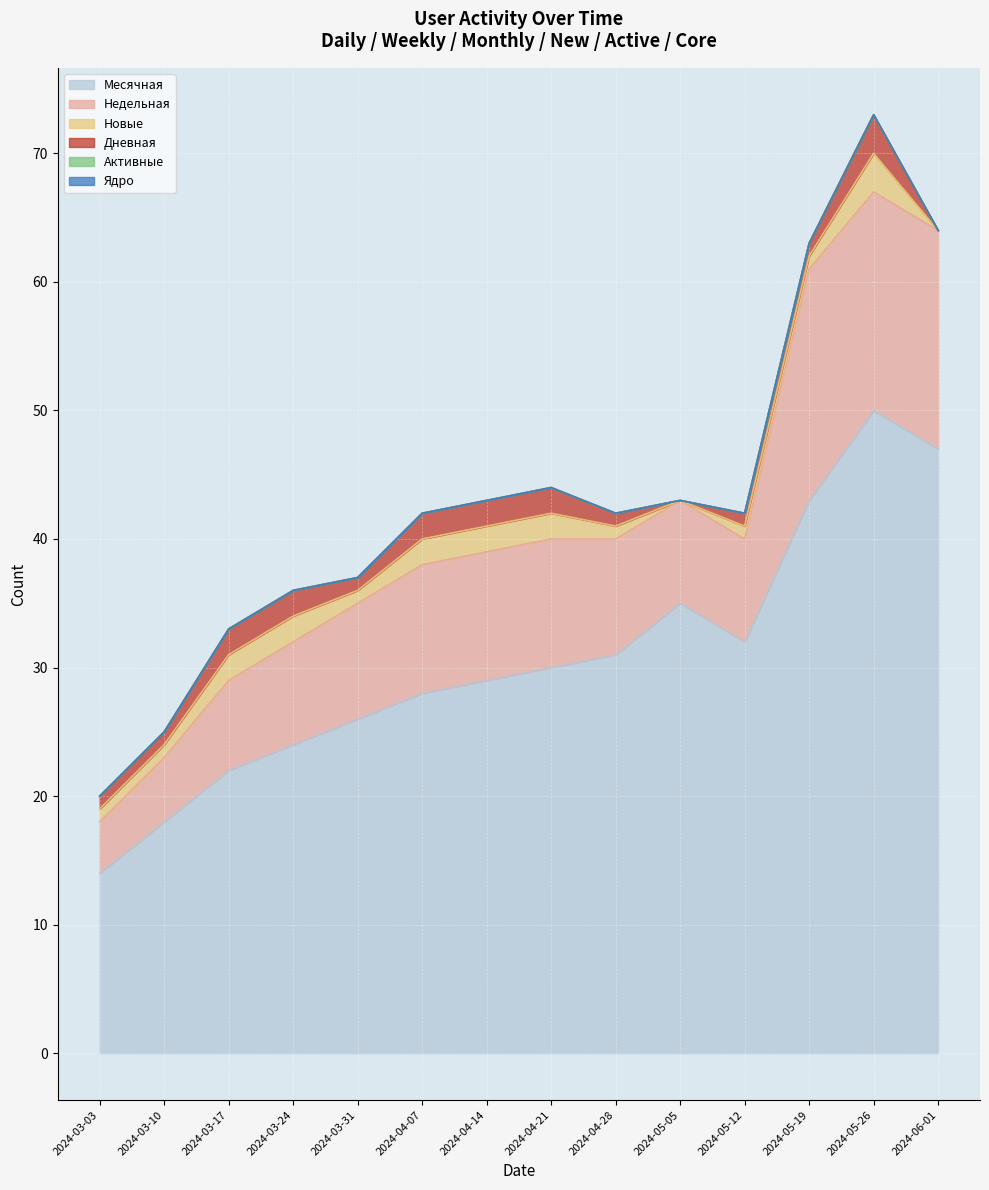

At which label does Новые reach its minimum?

2024-05-05